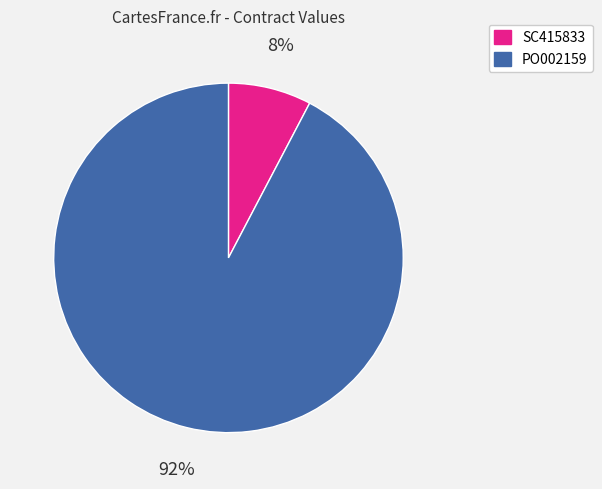

What percentage is the PO002159 slice, to the nearest percent?

92%